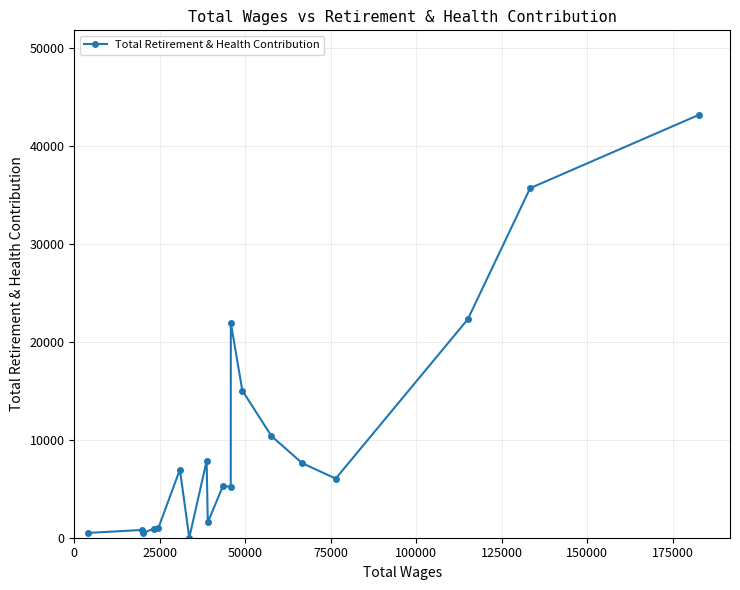

What is the greatest value displayed?

43209